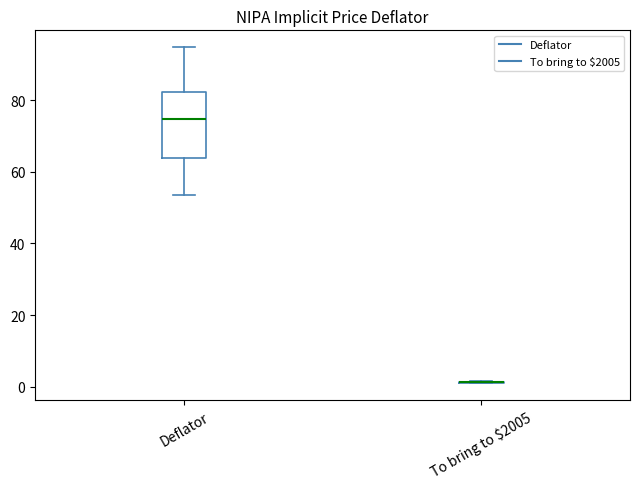

Reading left to right, transcribe this box plot: for each box, give where its median line is, the range the box spans, and where its two whiskers end, as read against the y-axis. The values are not printed on the chart, so give them approximately, as read against the axis.

Deflator: median 74, box 64 to 82, whiskers 54 to 94
To bring to $2005: box collapsed to a line at 2, whiskers 0 to 2